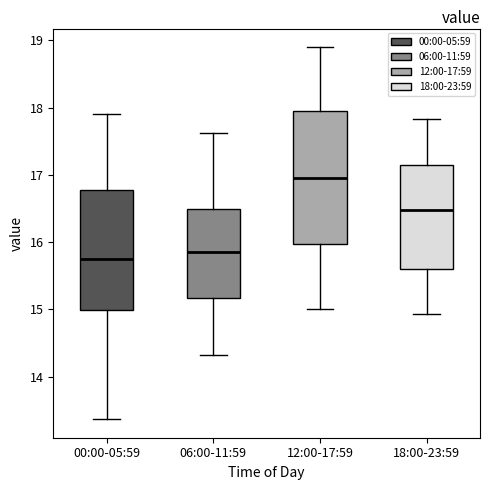

Where does the upper whisker of the box for 18:00-23:59 end on the y-axis? The values are not printed on the chart, so give them approximately, as read against the axis.

17.8